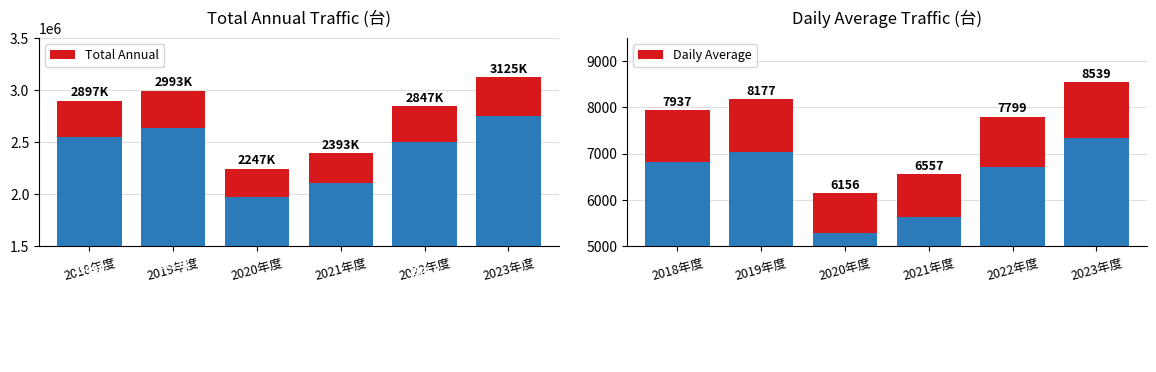

How many values in the Total Annual series are below 2897074?

3